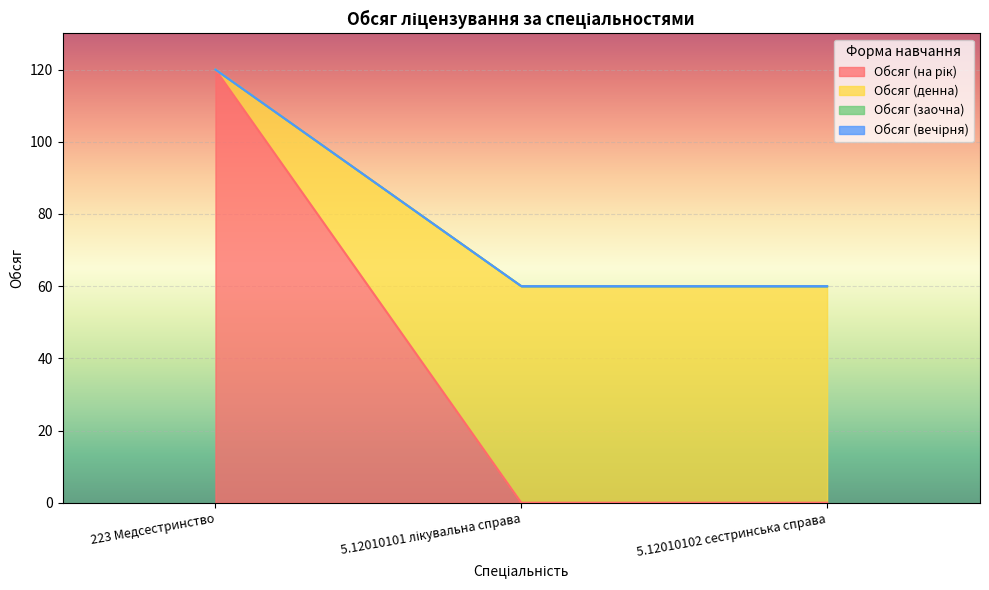

What is the value of the Обсяг (денна) point at the 3rd from the left?

60